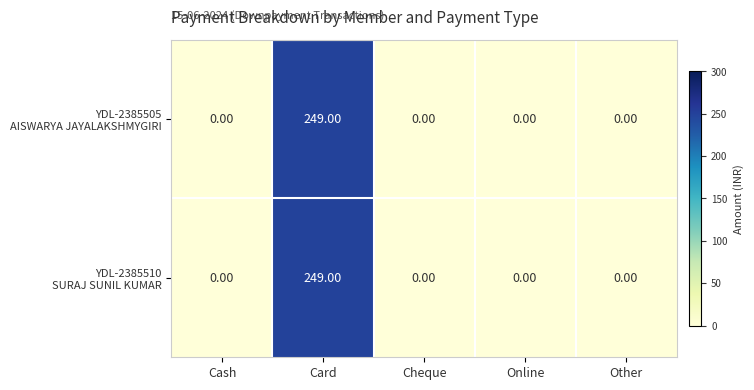

What is the total value across all series at Card?

498